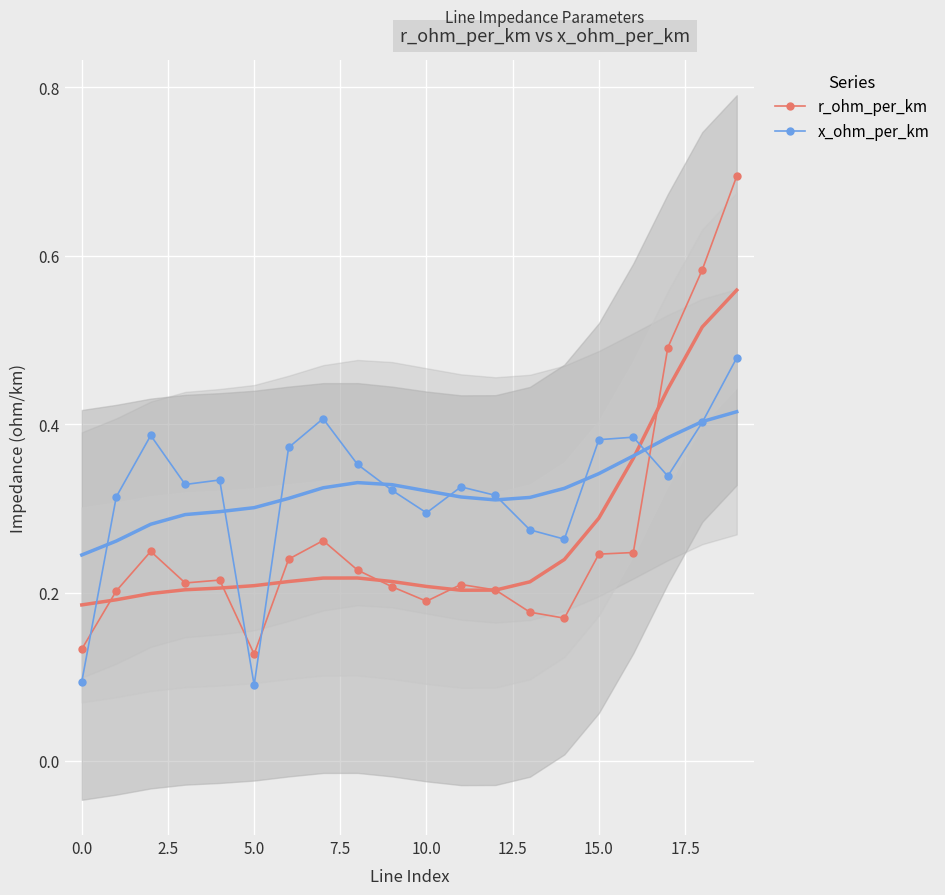

After their last crossing, which series has the higher values: r_ohm_per_km or x_ohm_per_km?

r_ohm_per_km